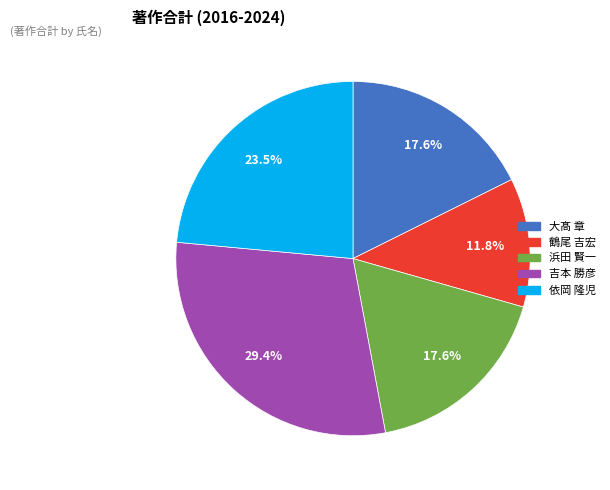

What percentage do 鶴尾 吉宏 and 浜田 賢一 together represent?

29.4%